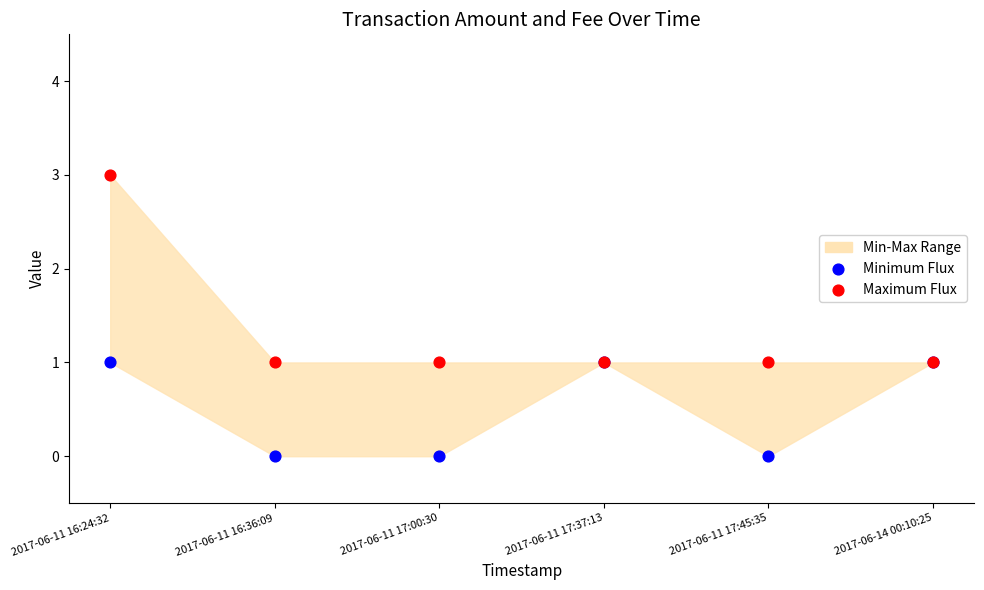

Which series reaches the maximum Y coordinate?

Maximum Flux